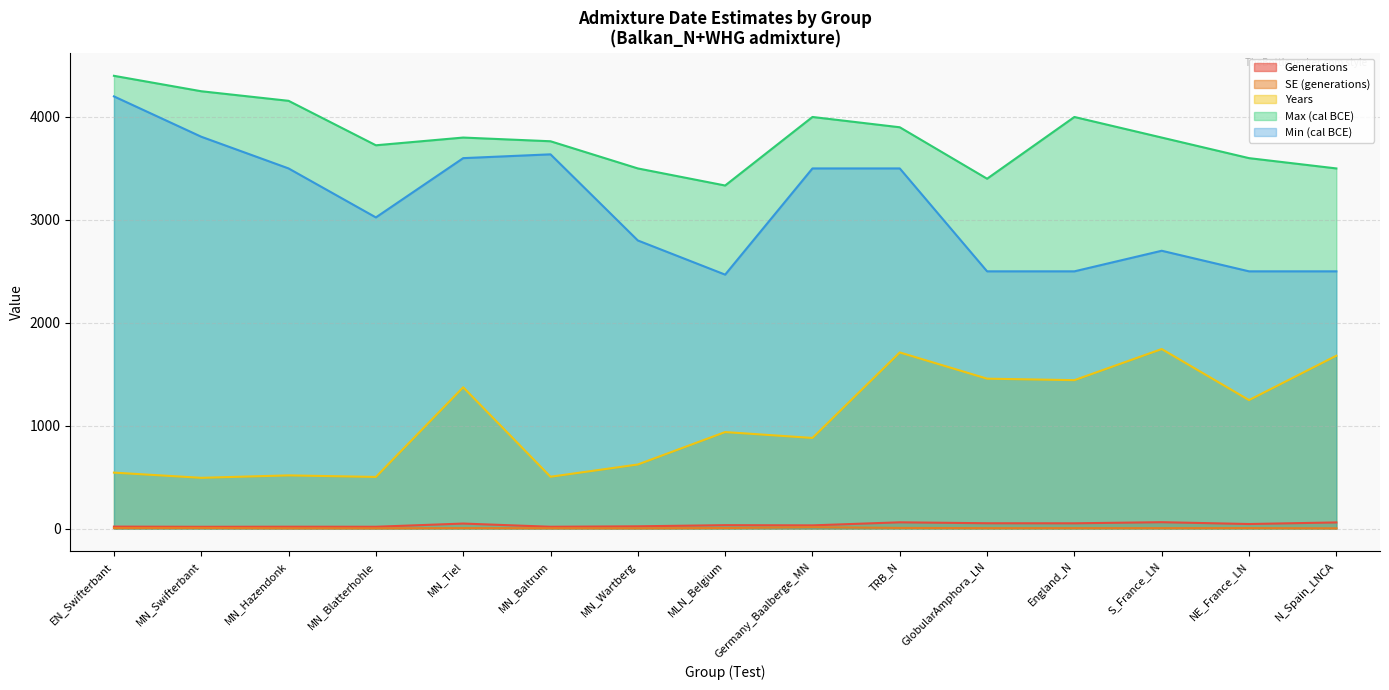

Reading left to right, list all the values displayed in this chart.

Generations: EN_Swifterbant=19.4	MN_Swifterbant=17.6	MN_Hazendonk=18.5	MN_Blatterhohle=17.9	MN_Tiel=49.0	MN_Baltrum=18.0	MN_Wartberg=22.3	MLN_Belgium=33.5	Germany_Baalberge_MN=31.5	TRB_N=61.1	GlobularAmphora_LN=52.0	England_N=51.5	S_France_LN=62.3	NE_France_LN=44.6	N_Spain_LNCA=60.0
SE (generations): EN_Swifterbant=5.6	MN_Swifterbant=6.5	MN_Hazendonk=2.9	MN_Blatterhohle=2.8	MN_Tiel=4.9	MN_Baltrum=3.6	MN_Wartberg=2.8	MLN_Belgium=5.7	Germany_Baalberge_MN=13.4	TRB_N=6.7	GlobularAmphora_LN=4.5	England_N=4.6	S_France_LN=4.6	NE_France_LN=4.9	N_Spain_LNCA=2.9
Years: EN_Swifterbant=544.0	MN_Swifterbant=493.5	MN_Hazendonk=517.2	MN_Blatterhohle=502.0	MN_Tiel=1373.3	MN_Baltrum=503.9	MN_Wartberg=623.0	MLN_Belgium=938.1	Germany_Baalberge_MN=880.9	TRB_N=1711.8	GlobularAmphora_LN=1457.0	England_N=1442.5	S_France_LN=1744.8	NE_France_LN=1248.9	N_Spain_LNCA=1680.2
Max (cal BCE): EN_Swifterbant=4400.0	MN_Swifterbant=4250.0	MN_Hazendonk=4157.0	MN_Blatterhohle=3725.0	MN_Tiel=3800.0	MN_Baltrum=3764.0	MN_Wartberg=3500.0	MLN_Belgium=3334.0	Germany_Baalberge_MN=4000.0	TRB_N=3900.0	GlobularAmphora_LN=3400.0	England_N=4000.0	S_France_LN=3800.0	NE_France_LN=3600.0	N_Spain_LNCA=3500.0
Min (cal BCE): EN_Swifterbant=4200.0	MN_Swifterbant=3808.0	MN_Hazendonk=3500.0	MN_Blatterhohle=3024.0	MN_Tiel=3600.0	MN_Baltrum=3637.0	MN_Wartberg=2800.0	MLN_Belgium=2468.0	Germany_Baalberge_MN=3500.0	TRB_N=3500.0	GlobularAmphora_LN=2500.0	England_N=2500.0	S_France_LN=2700.0	NE_France_LN=2500.0	N_Spain_LNCA=2500.0